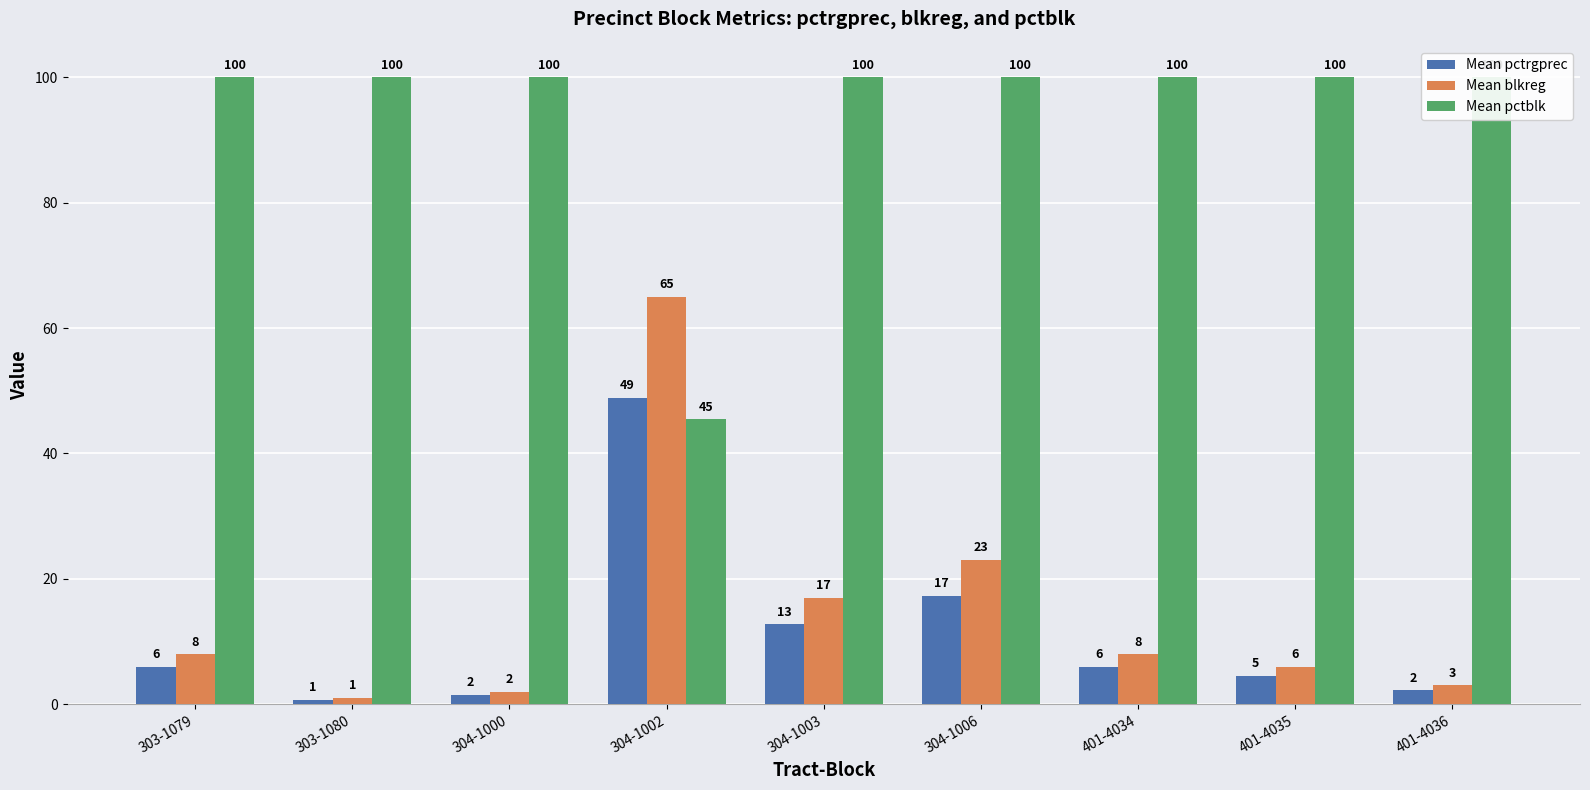

At how many categories does at least one series exceed 94?

8